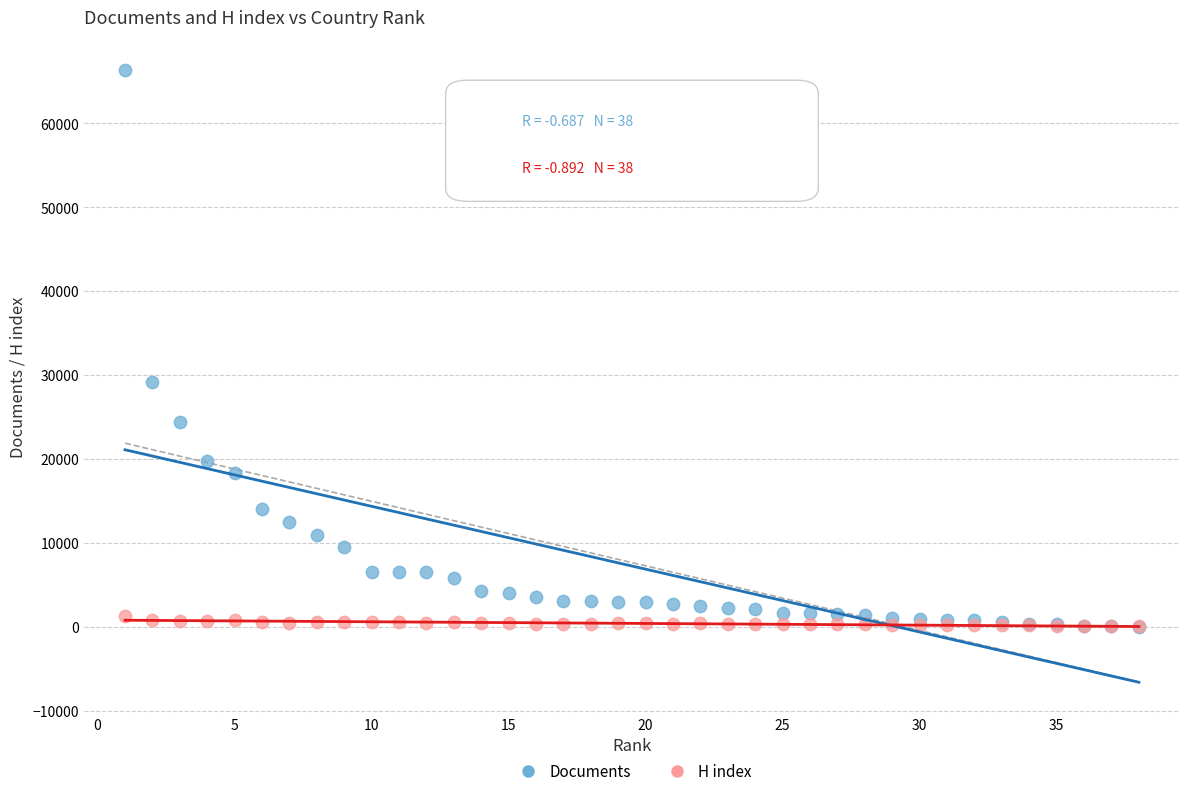

Across all series, what Y value is closest to 33165?

29209